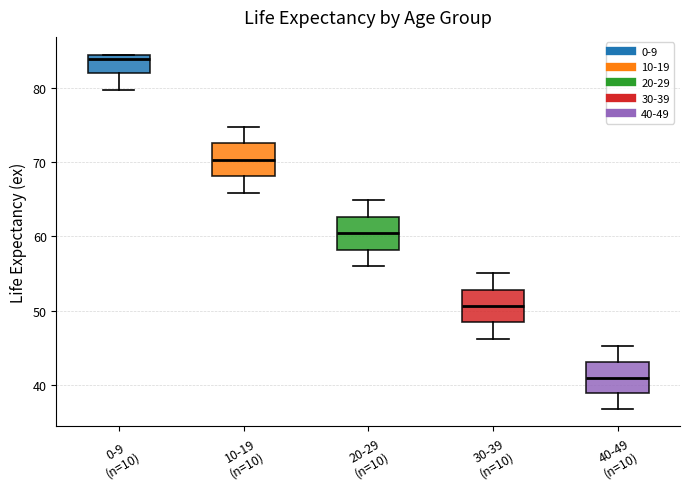

Reading left to right, transcribe this box plot: for each box, give where its median line is, the range the box spans, and where its two whiskers end, as read against the y-axis. The values are not printed on the chart, so give them approximately, as read against the axis.

0-9 (n=10): median 84 (just below the box's upper edge), box 82 to 84, whiskers 80 to 84
10-19 (n=10): median 70, box 68 to 73, whiskers 66 to 75
20-29 (n=10): median 60, box 58 to 63, whiskers 56 to 65
30-39 (n=10): median 51, box 48 to 53, whiskers 46 to 55
40-49 (n=10): median 41, box 39 to 43, whiskers 37 to 45